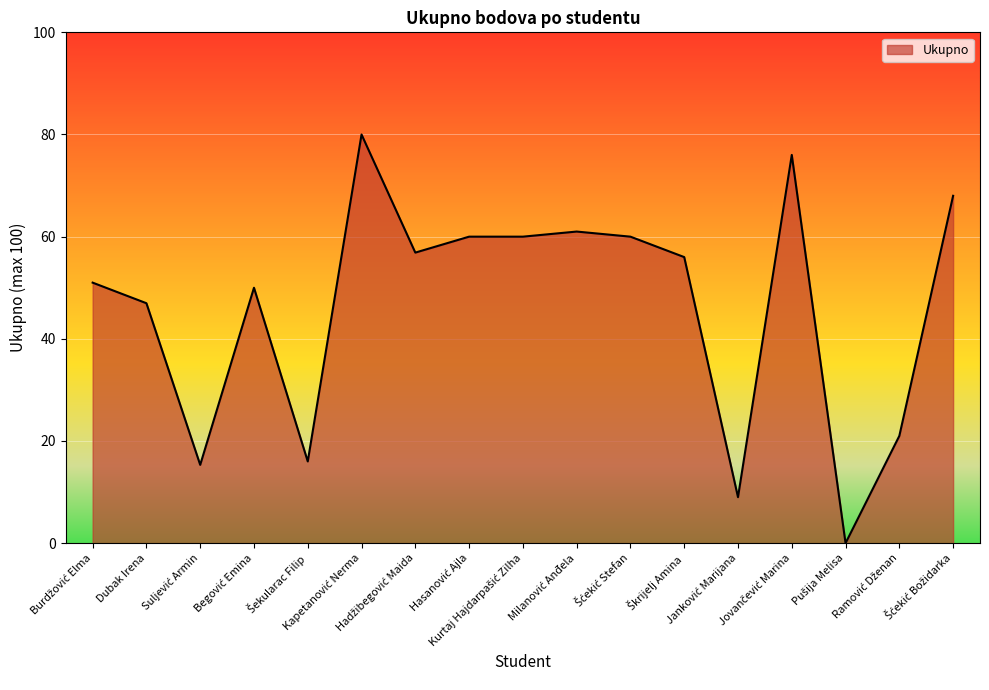

What is the maximum value shown in the chart?

80.0